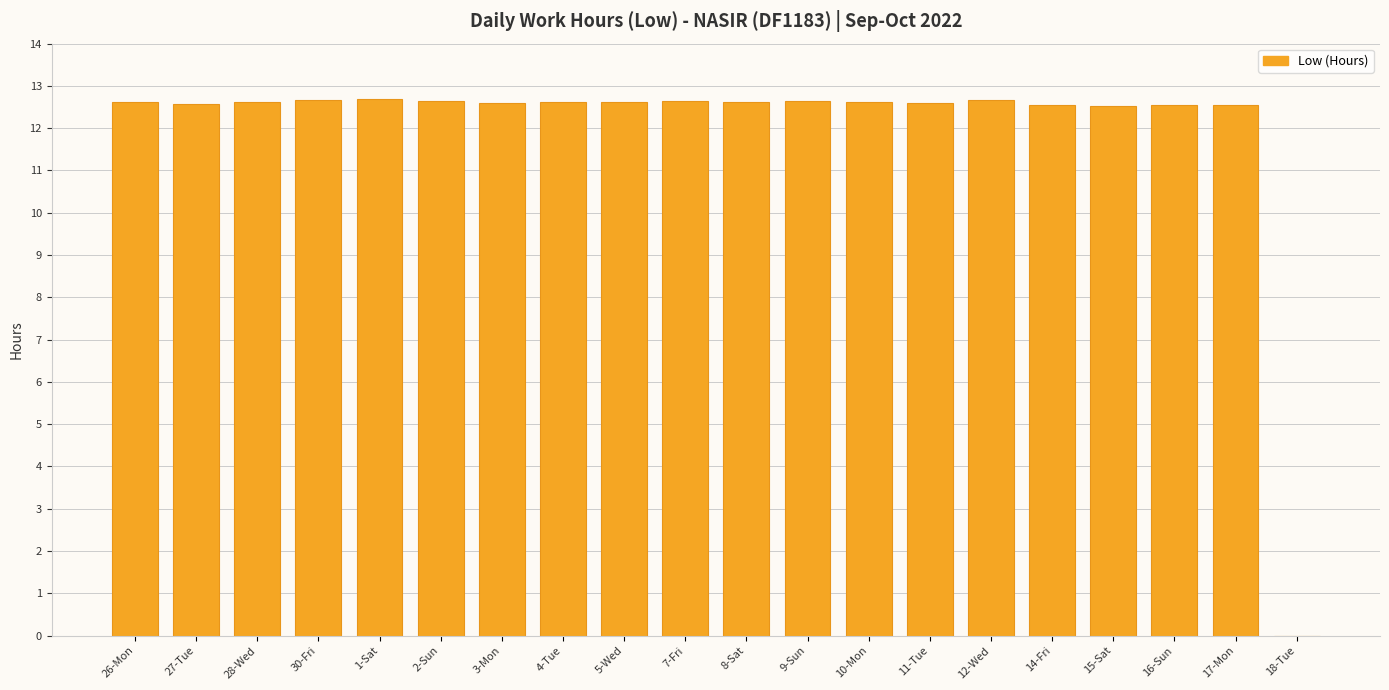

Are the bars horizontal?

No